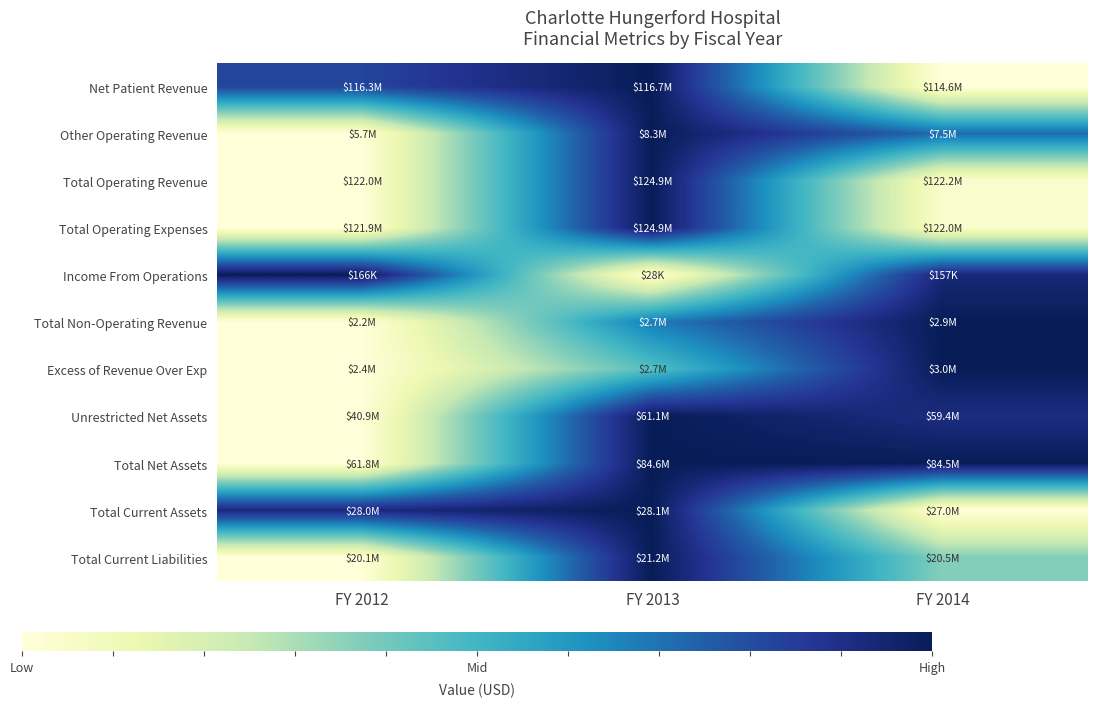

At how many categories does at least one series exceed 0?

3